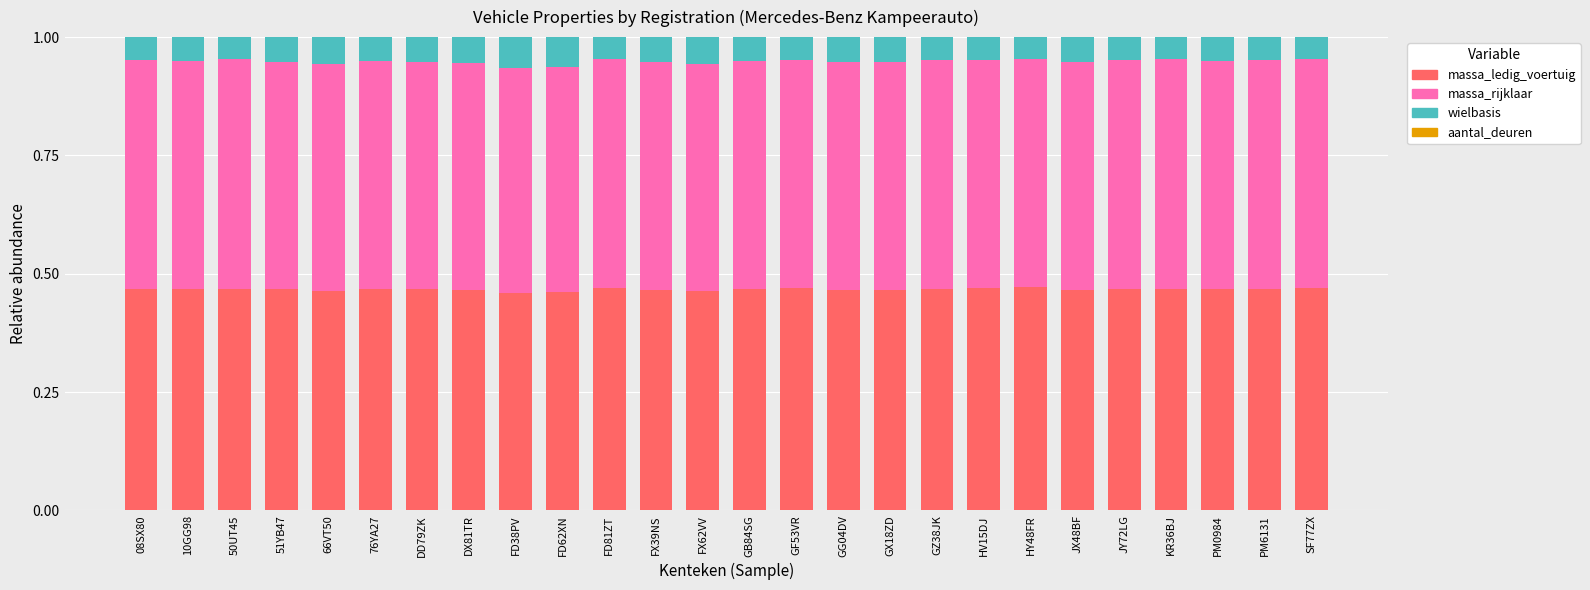

Rank the series at JY72LG from lowest to highest value.

aantal_deuren, wielbasis, massa_ledig_voertuig, massa_rijklaar